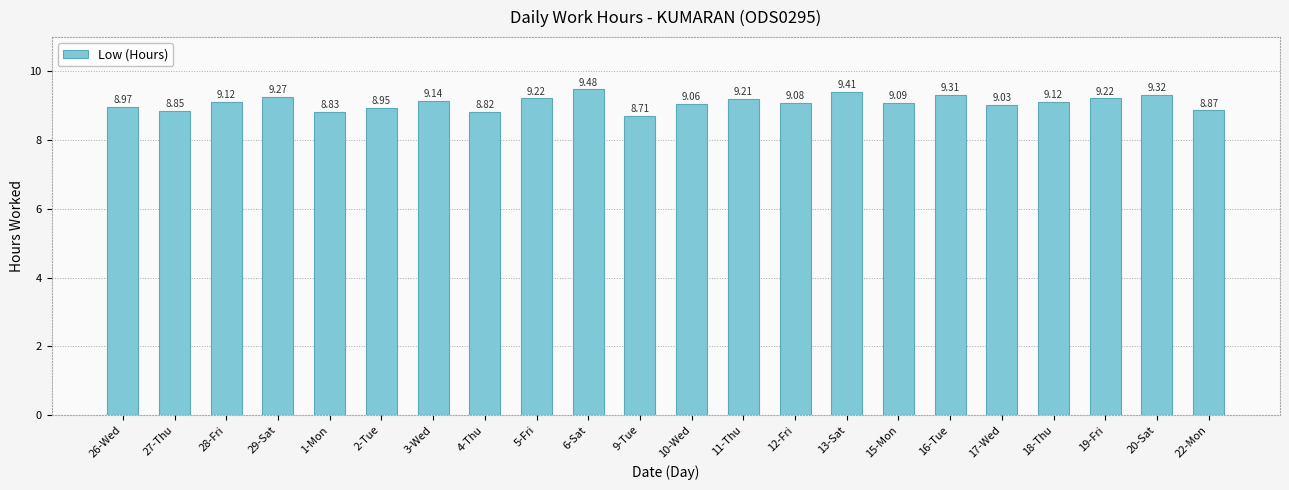

True or false: the data shows 4.3 at 4-Thu.

False